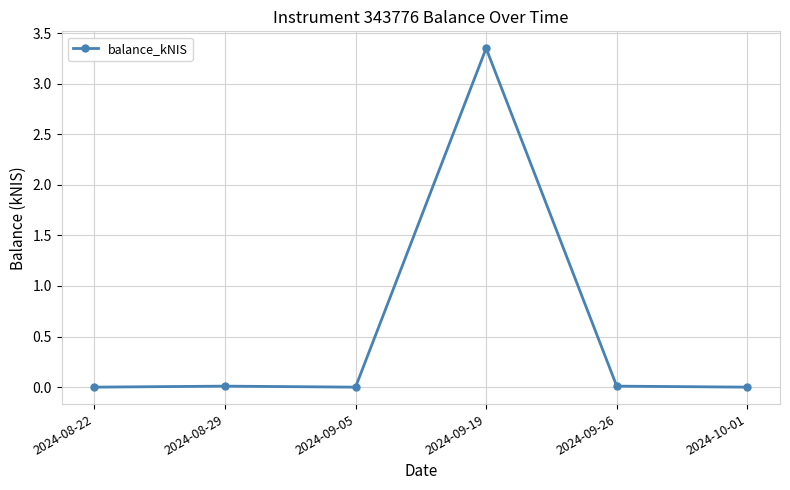

What position from the right is 2024-10-01?

1